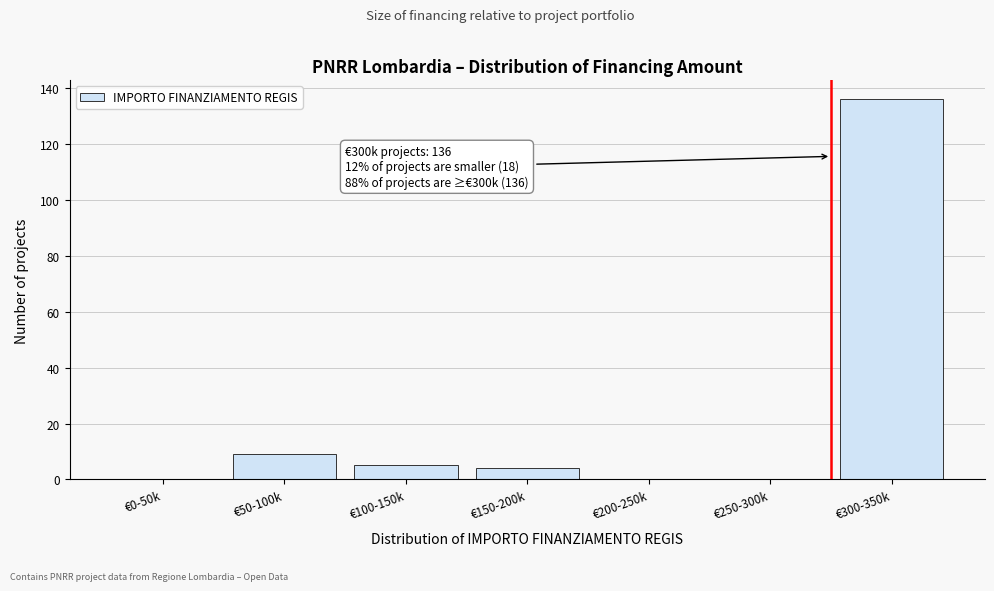

Reading right to left, transcribe all the data shown in this chart.

€300-350k=136	€250-300k=0	€200-250k=0	€150-200k=4	€100-150k=5	€50-100k=9	€0-50k=0